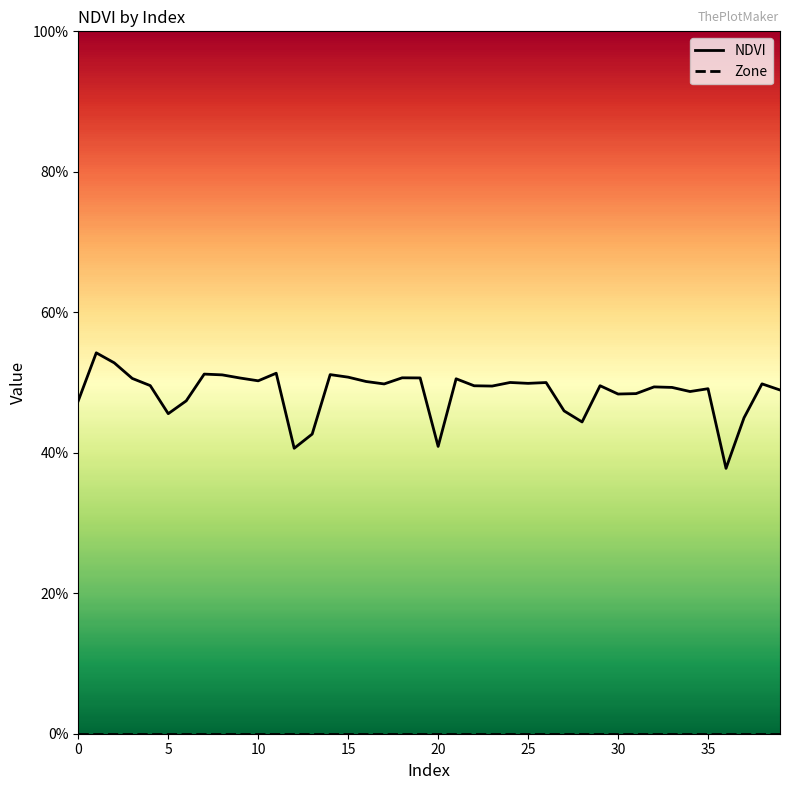

What is the value of the NDVI point at the 37th from the left?

0.4